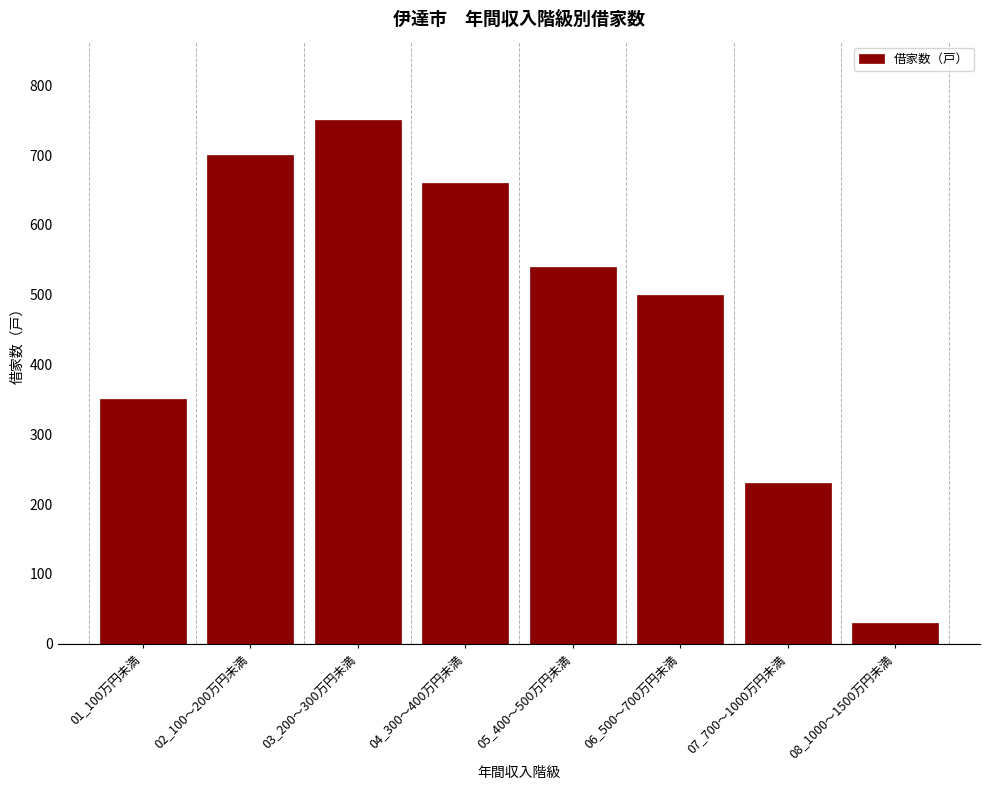

Reading left to right, transcribe all the data shown in this chart.

350	700	750	660	540	500	230	30